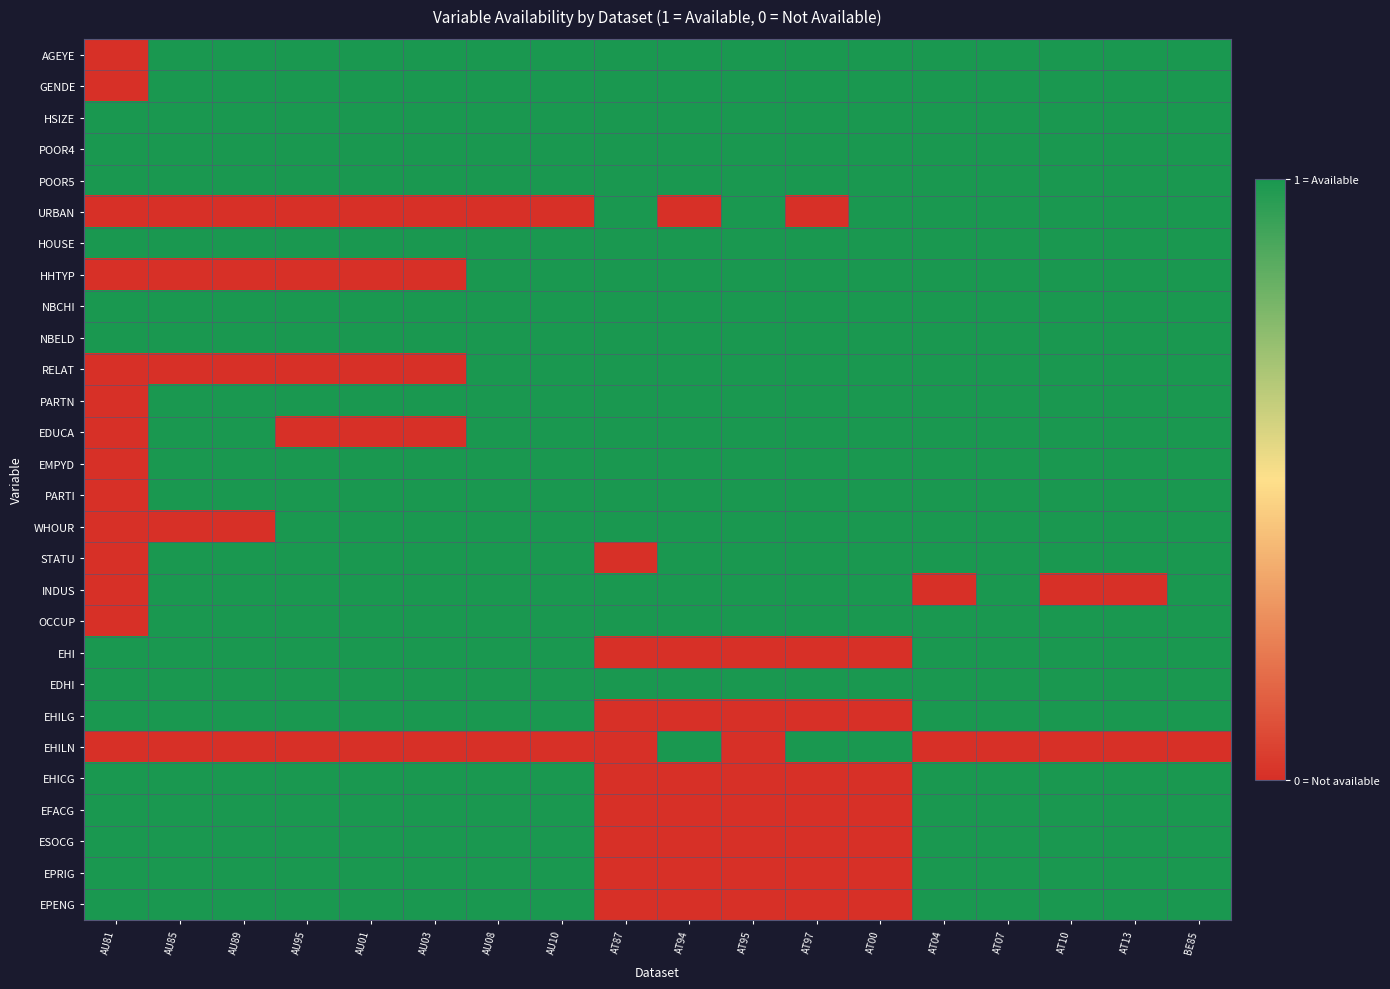

Rank the series at AT13 from highest to lowest value.

AGEYE, GENDE, HSIZE, POOR4, POOR5, URBAN, HOUSE, HHTYP, NBCHI, NBELD, RELAT, PARTN, EDUCA, EMPYD, PARTI, WHOUR, STATU, OCCUP, EHI, EDHI, EHILG, EHICG, EFACG, ESOCG, EPRIG, EPENG, INDUS, EHILN